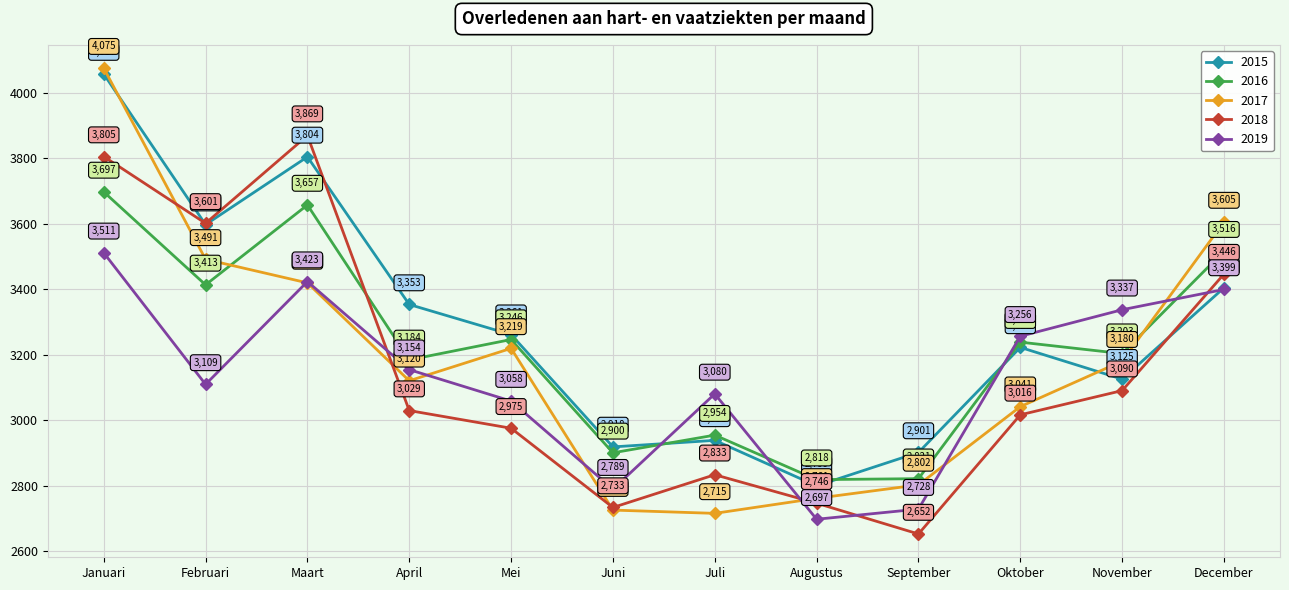

True or false: 2016 and 2018 intersect in this chart.

True